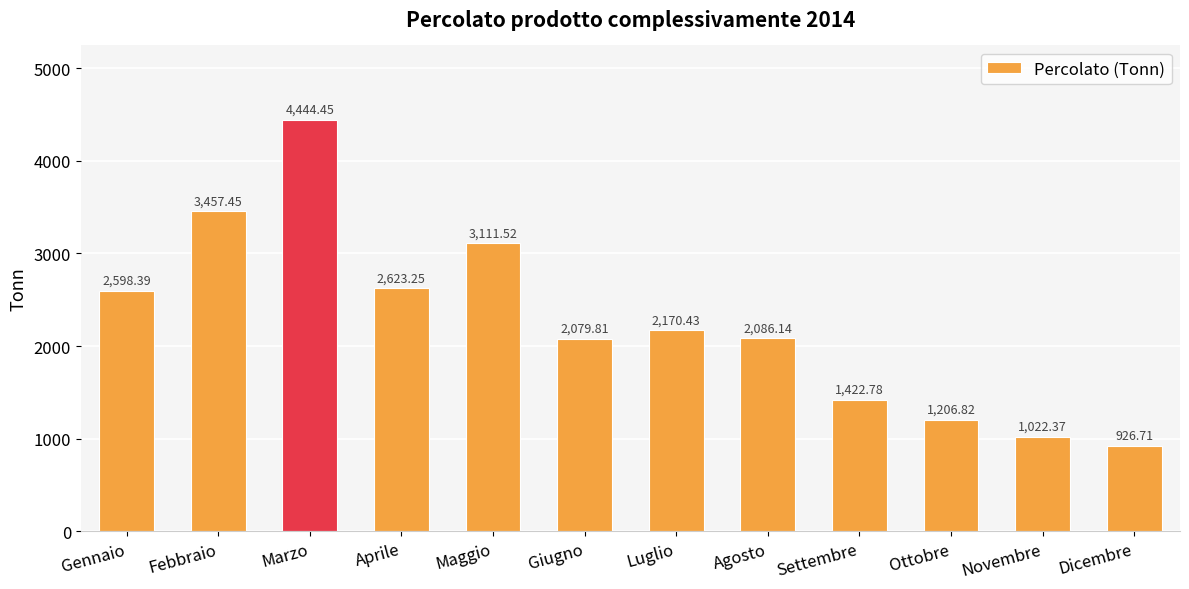

Rank the categories by value from lowest to highest.

Dicembre, Novembre, Ottobre, Settembre, Giugno, Agosto, Luglio, Gennaio, Aprile, Maggio, Febbraio, Marzo